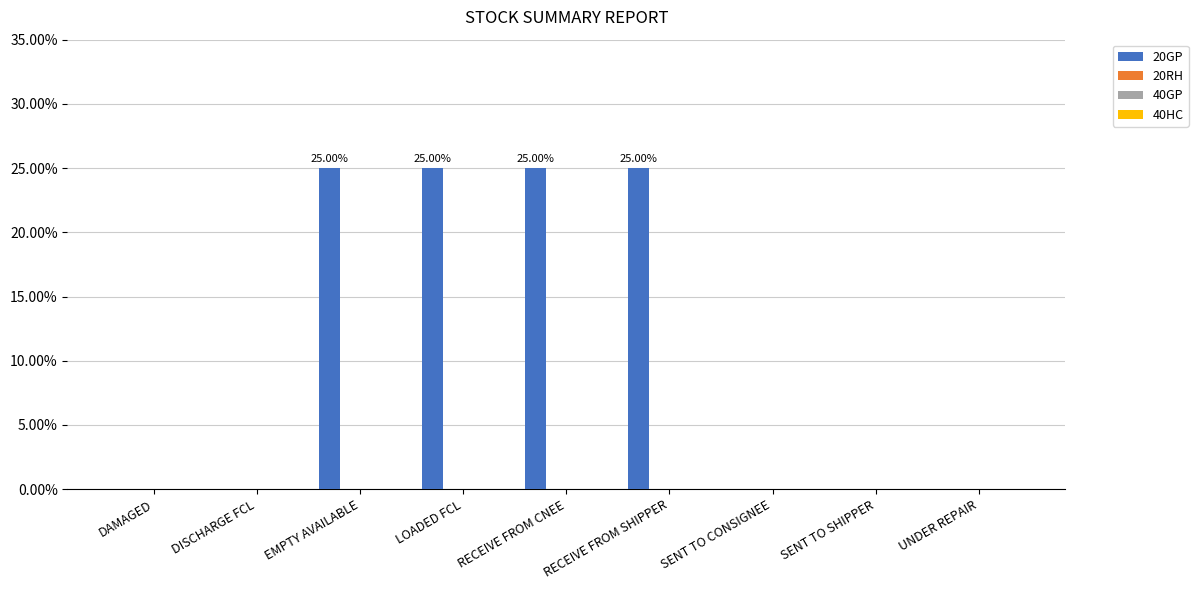

What is the sum of all values?

100